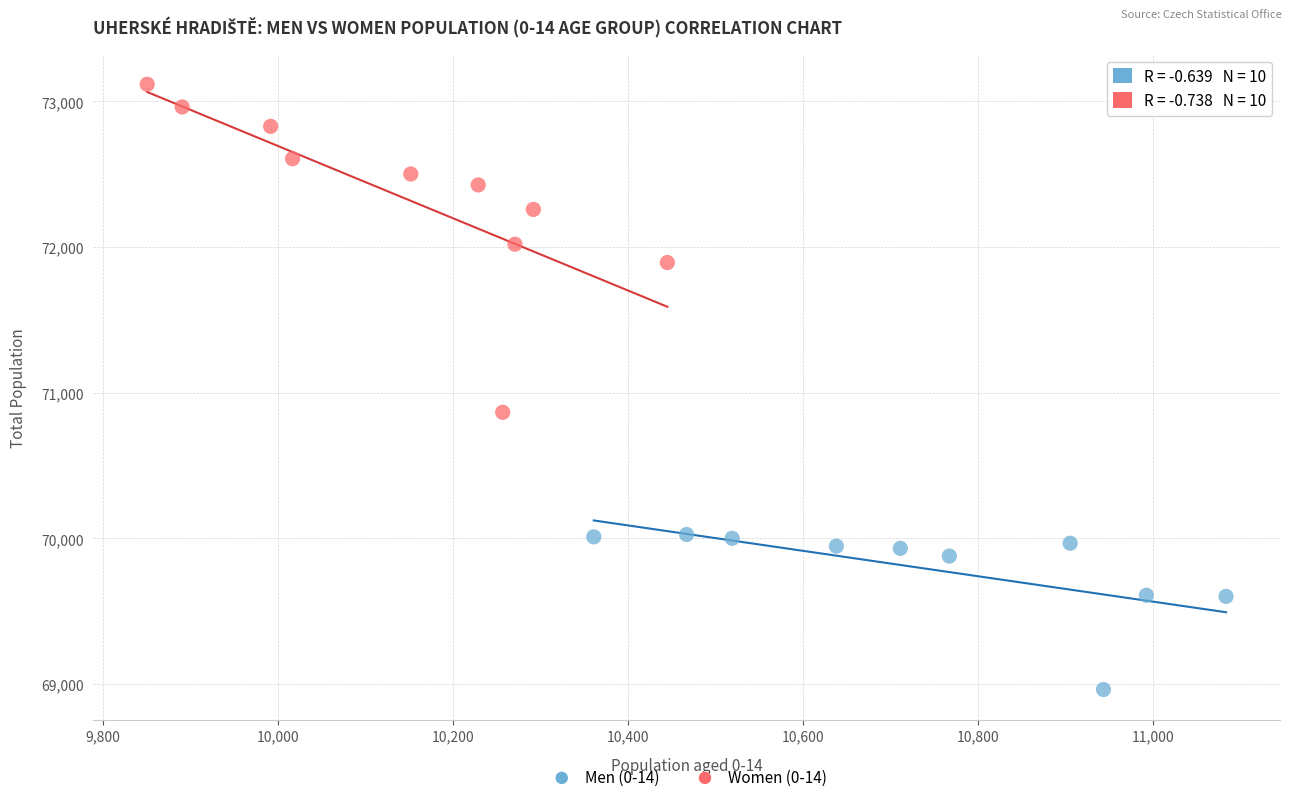

Which series has the widest spread of Y values?

Women (0-14)